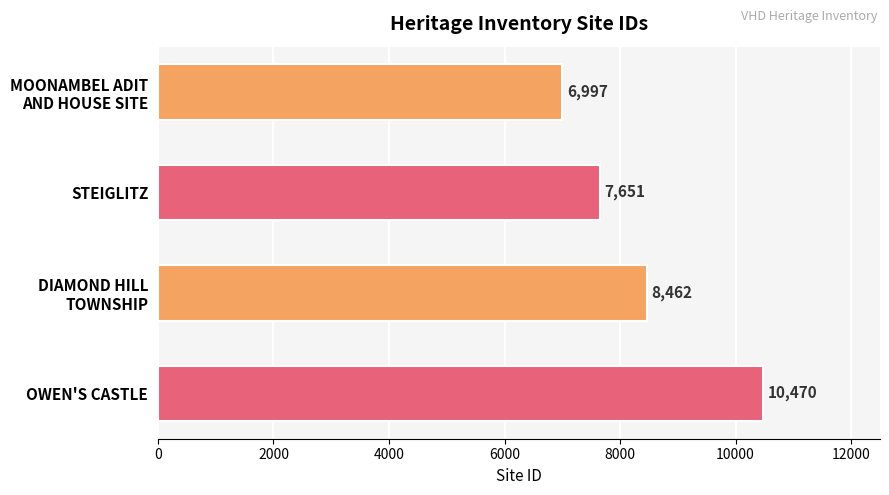

How many values are between 7651 and 10470?

3